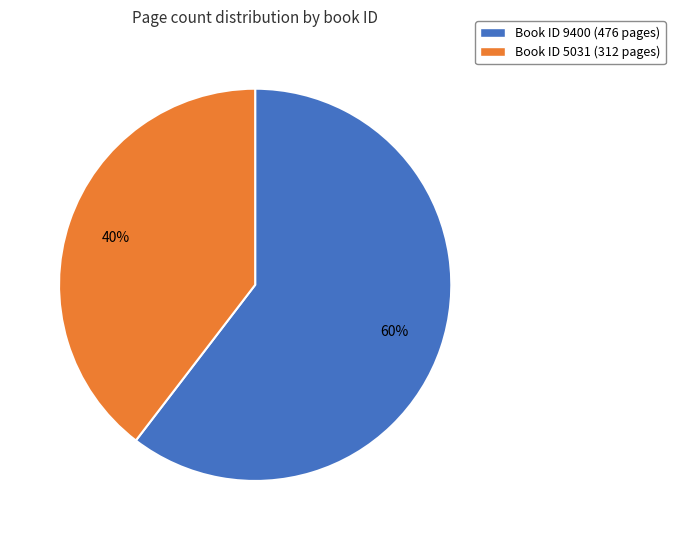

Approximately how many times larger is the value at Book ID 9400 (476 pages) compared to Book ID 5031 (312 pages)?

1.5